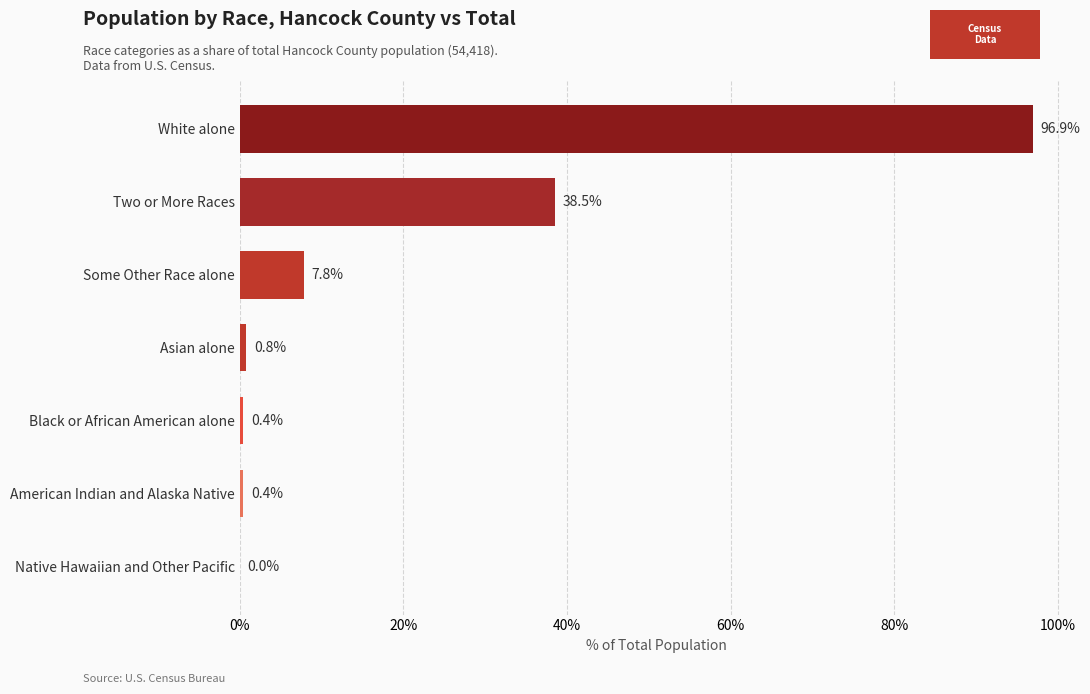

Which category has the highest value across all series?

White alone